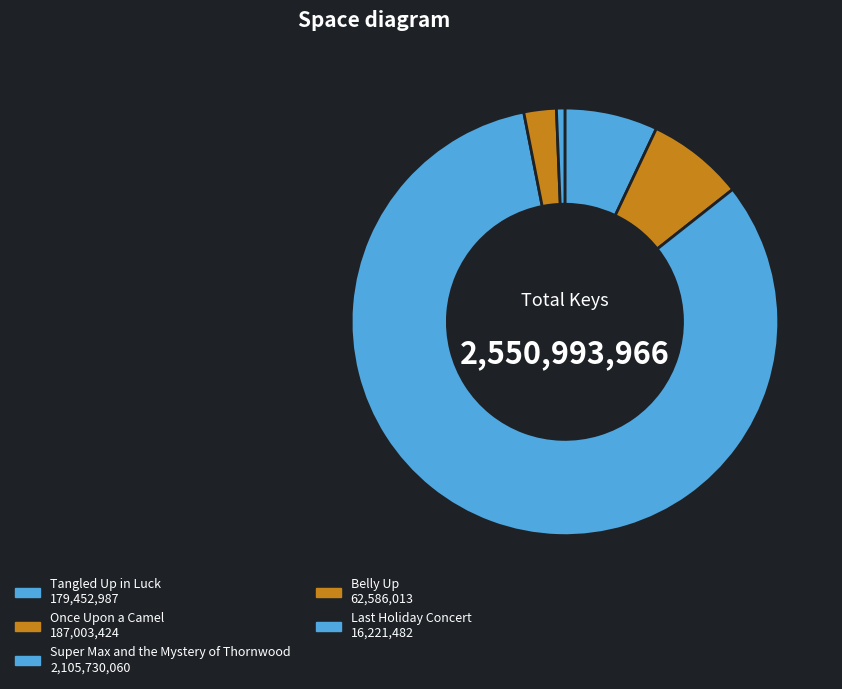

Count the number of slices in the pie.

5